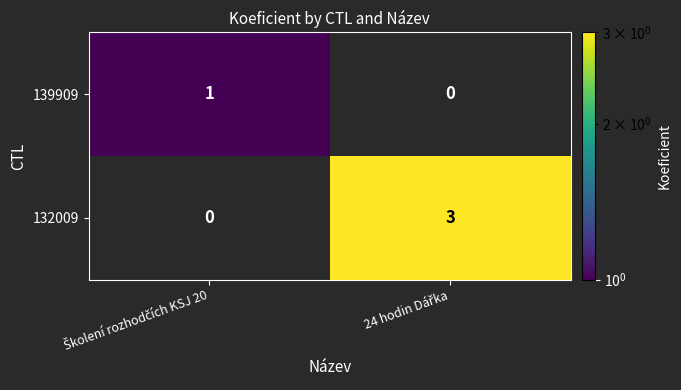

Reading right to left, extract all data points from this chart.

139909: 0	1
132009: 3	0